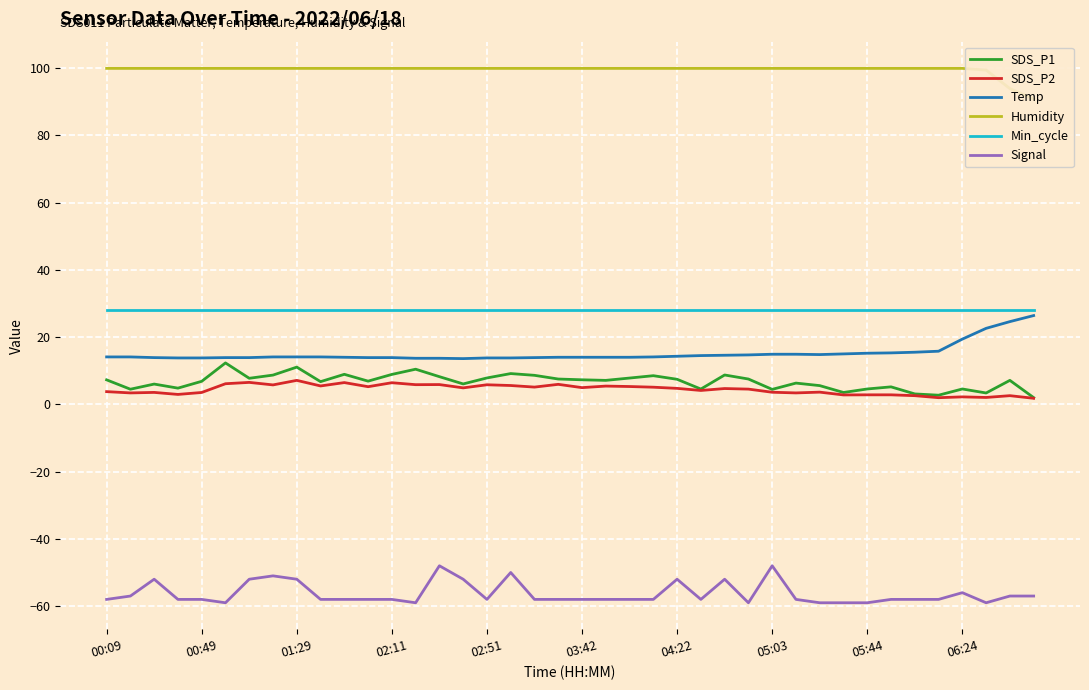

What is the lowest value of the SDS_P2 series?

1.8